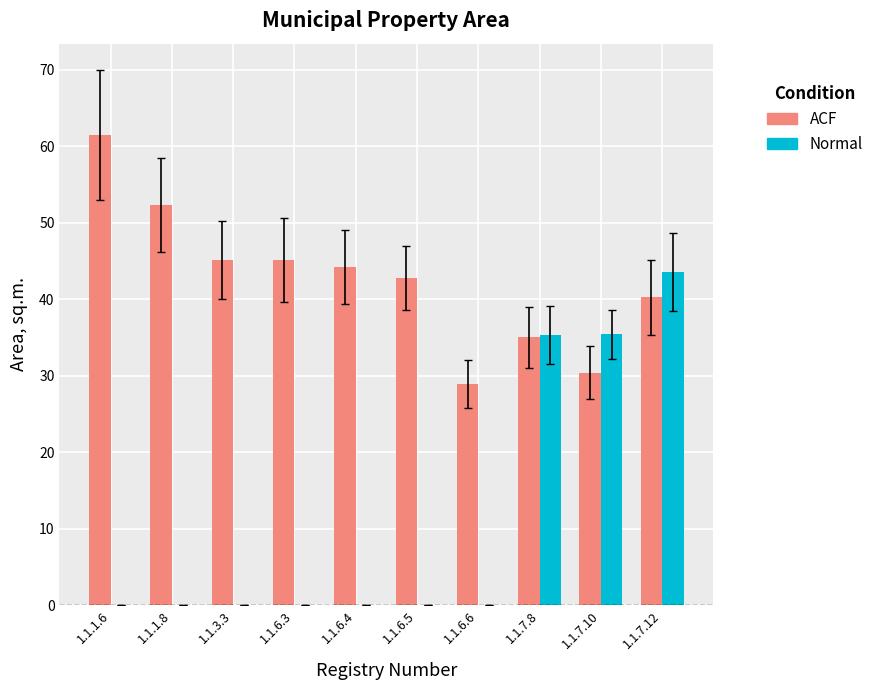

Count the number of data series in this chart.

2